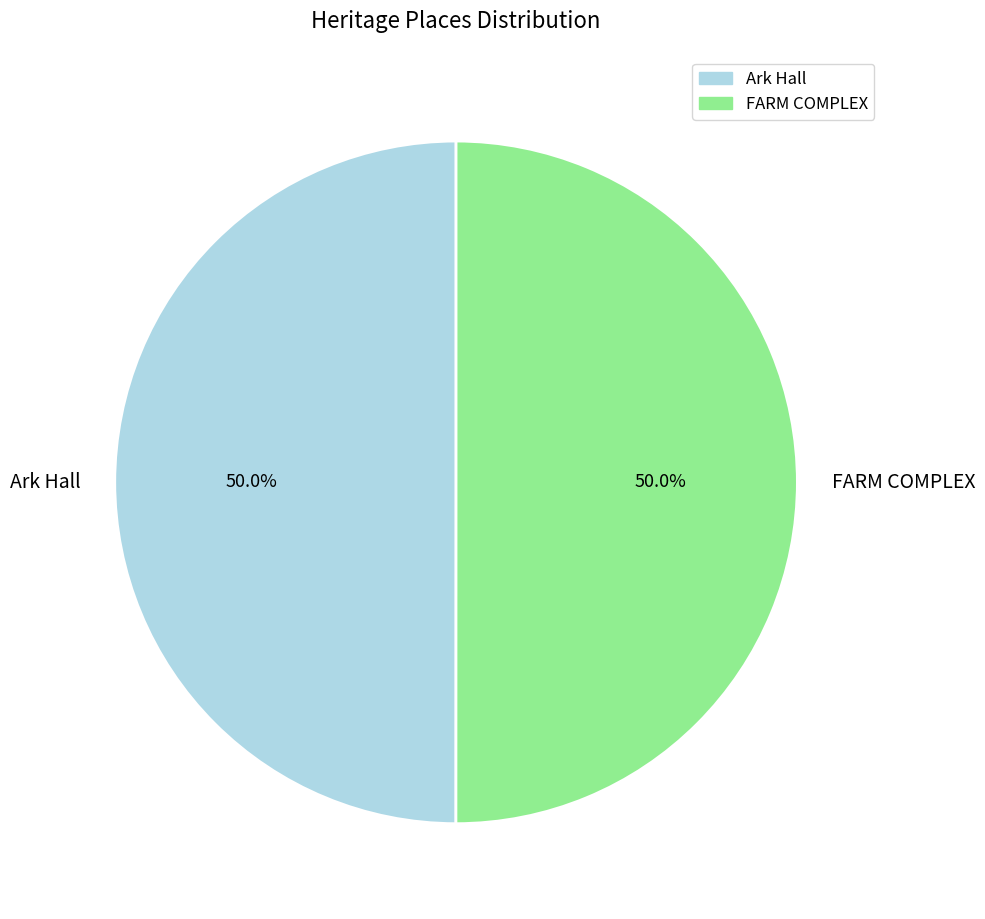

Is it true that FARM COMPLEX is 50% of the pie?

True